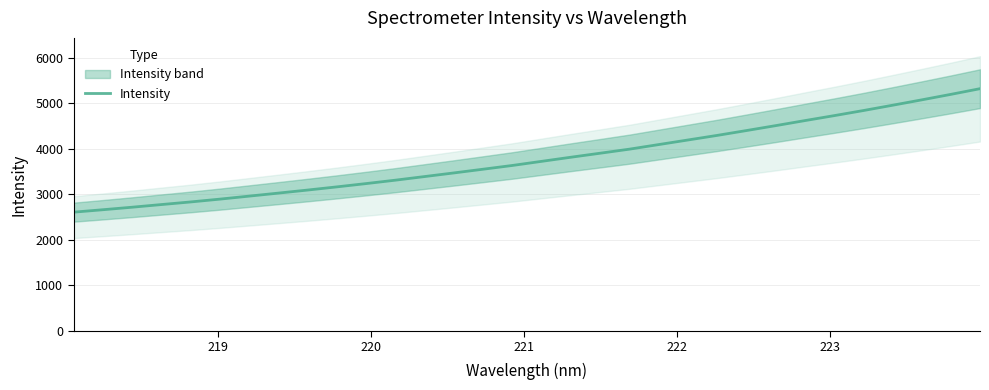

Is it true that the value at 224 is 1699.0?

False